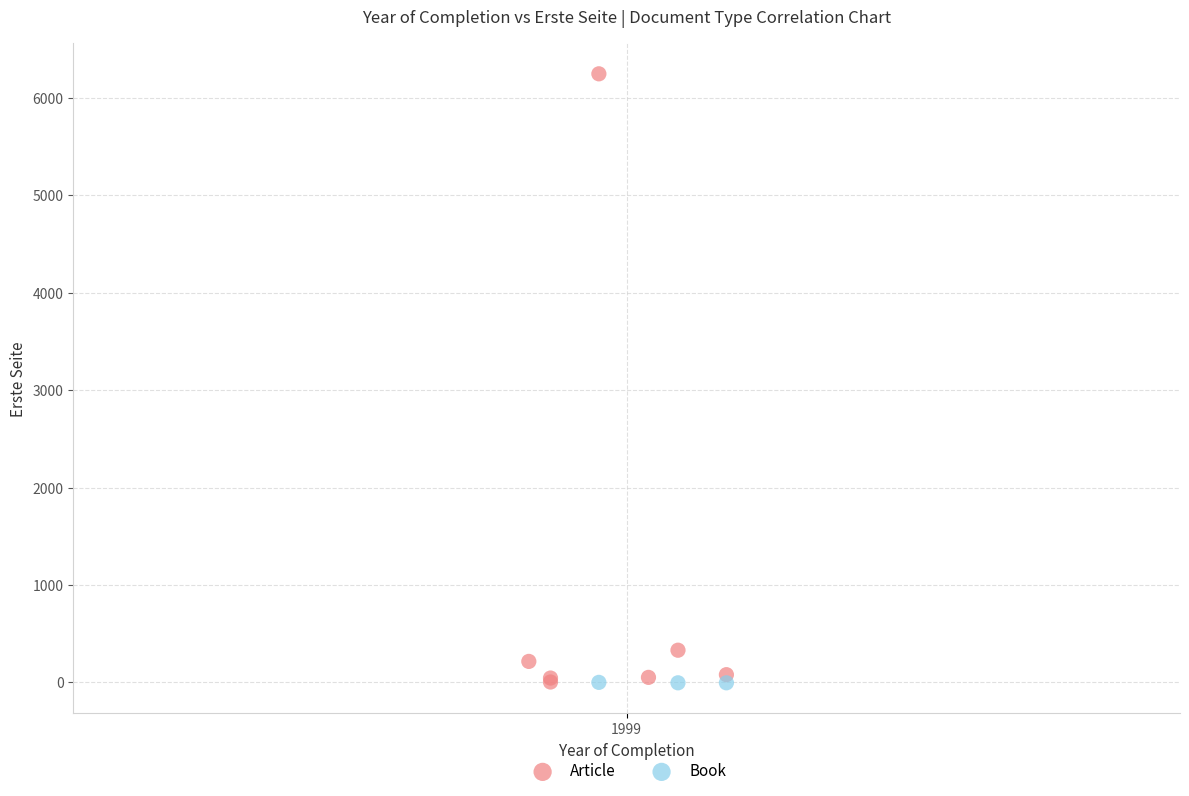

Which series reaches the maximum Y coordinate?

Article